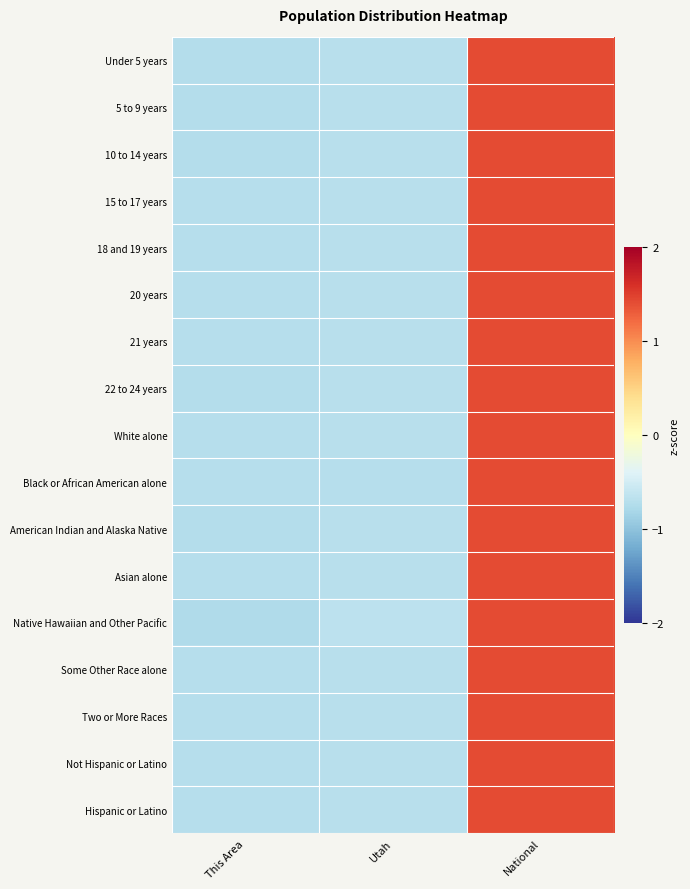

Which series has the widest spread of values?

Native Hawaiian and Other Pacific